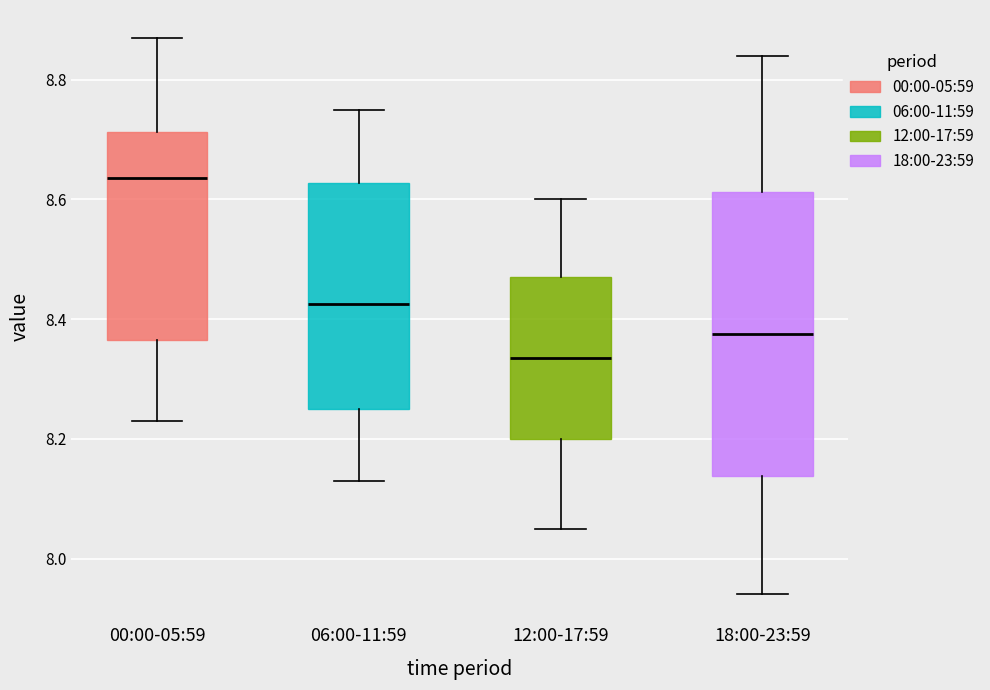

Reading left to right, transcribe this box plot: for each box, give where its median line is, the range the box spans, and where its two whiskers end, as read against the y-axis. The values are not printed on the chart, so give them approximately, as read against the axis.

00:00-05:59: median 8.64, box 8.36 to 8.72, whiskers 8.24 to 8.88
06:00-11:59: median 8.42, box 8.26 to 8.62, whiskers 8.14 to 8.76
12:00-17:59: median 8.34, box 8.20 to 8.48, whiskers 8.06 to 8.60
18:00-23:59: median 8.38, box 8.14 to 8.62, whiskers 7.94 to 8.84